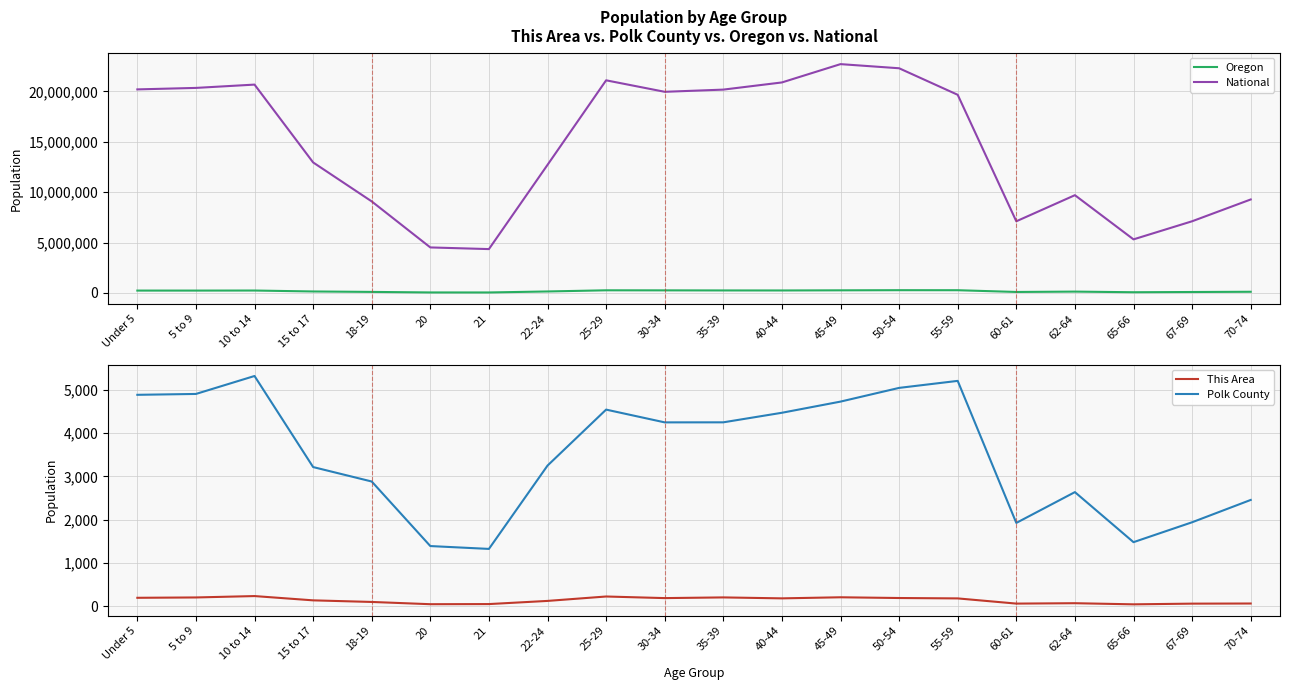

True or false: National and Oregon cross at least once.

False